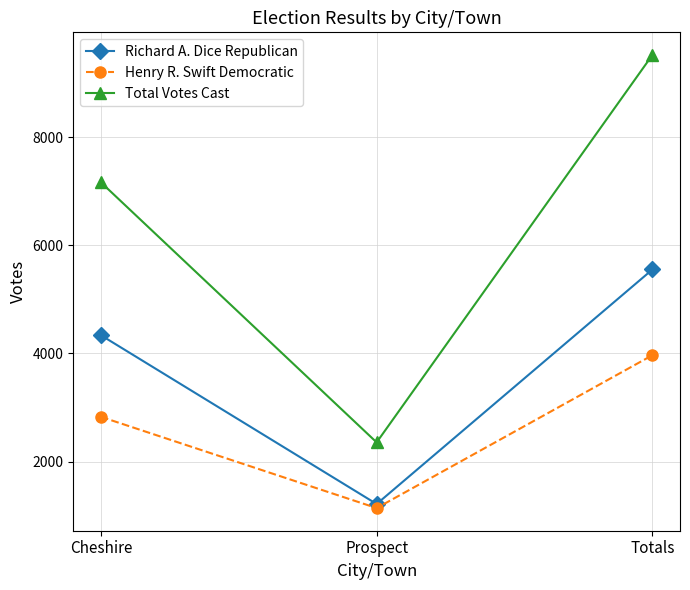

How many Richard A. Dice Republican values are between 1215 and 5553?

3